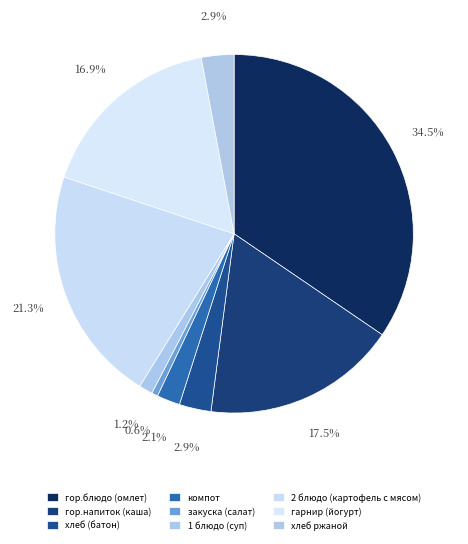

What is the smallest slice in the pie chart?

закуска (салат)